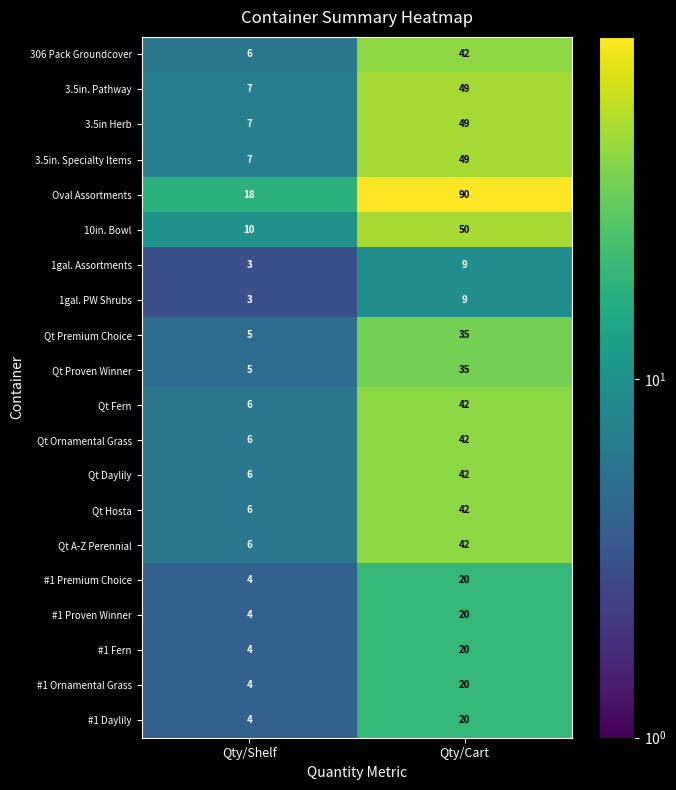

What is the greatest value displayed?

90